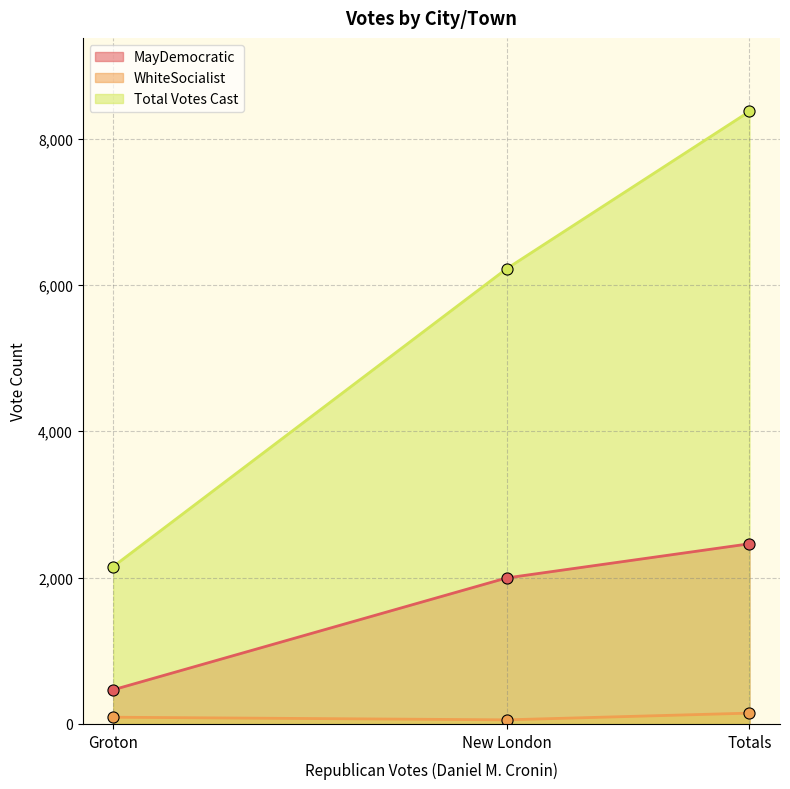

Is the value of WhiteSocialist at New London greater than the value of Total Votes Cast at Totals?

No